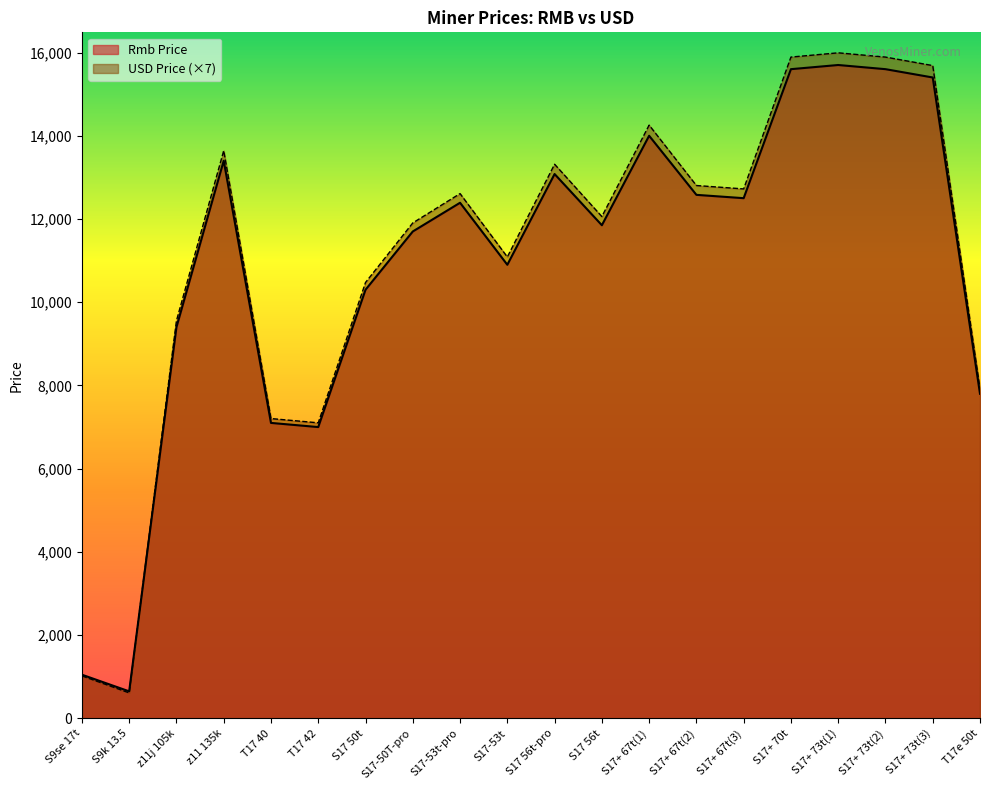

Reading left to right, extract all data points from this chart.

Rmb Price: 1050.0	650.0	9400.0	13400.0	7100.0	7000.0	10300.0	11700.0	12390.0	10900.0	13080.0	11850.0	14000.0	12580.0	12500.0	15600.0	15700.0	15600.0	15400.0	7800.0
USD Price: 1021.9	613.1	9554.7	13642.4	7204.4	7102.2	10474.4	11905.1	12610.2	11087.6	13315.3	12058.4	14255.5	12804.4	12722.6	15890.5	15992.7	15890.5	15686.2	7919.7